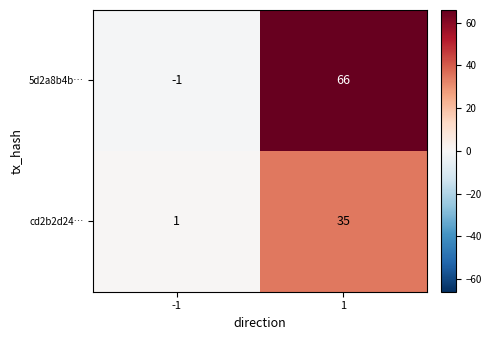

Is the value of cd2b2d24… at 1 greater than the value of 5d2a8b4b… at -1?

Yes